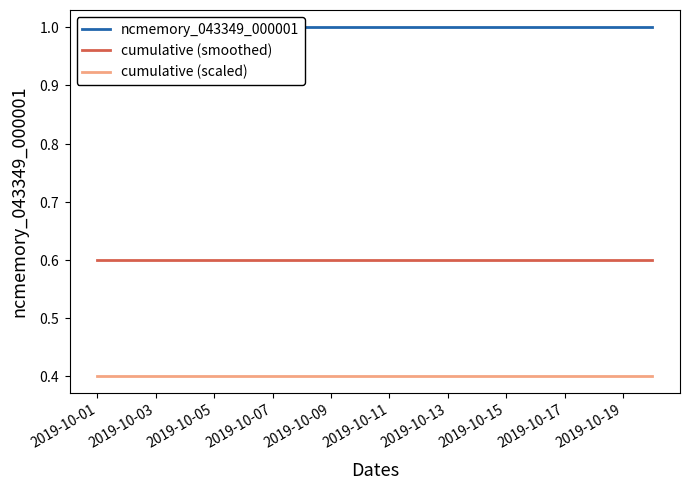

What are all the series names shown in the legend?

ncmemory_043349_000001, cumulative (smoothed), cumulative (scaled)